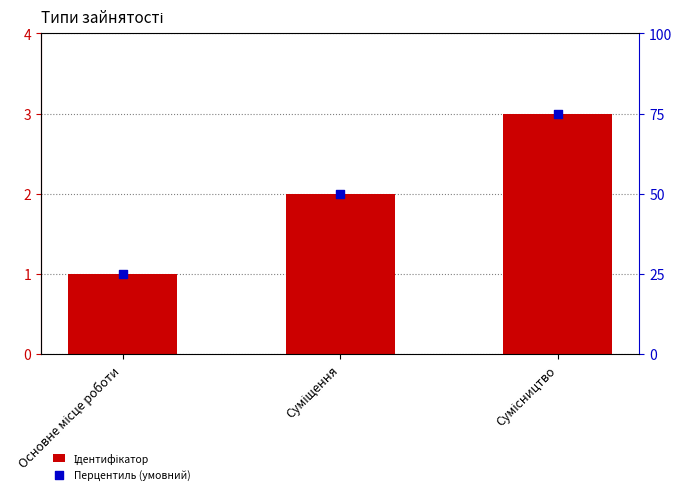

At how many categories does at least one series exceed 37?

2